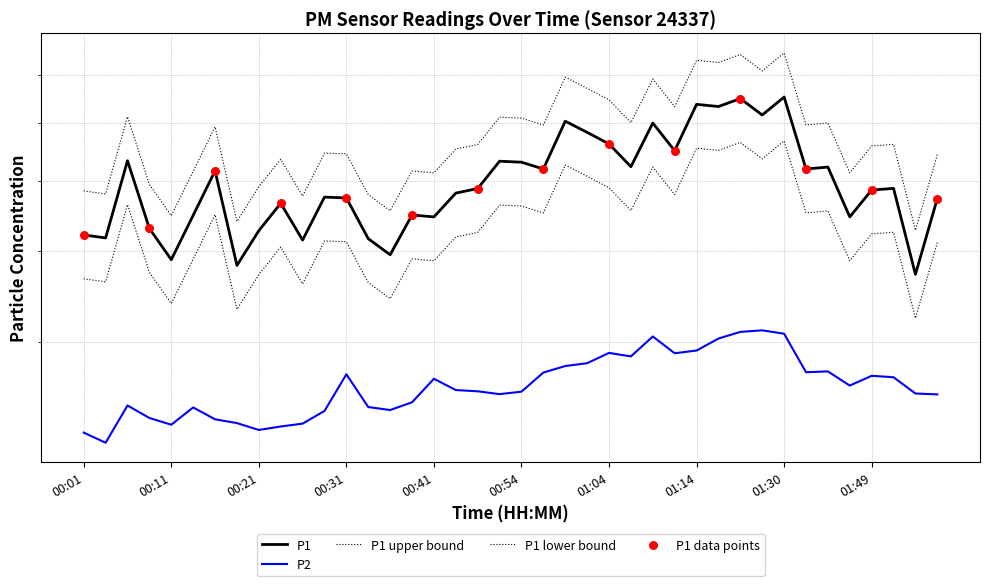

Which series contains the lowest Y value?

P2